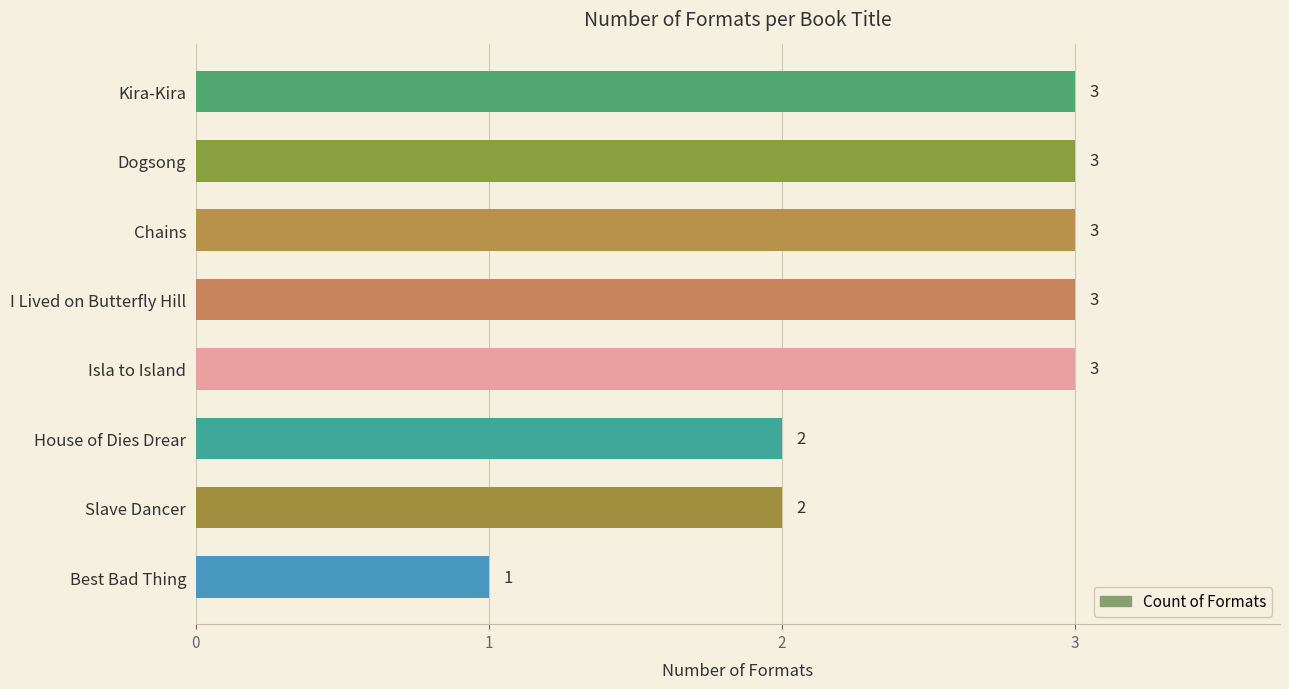

What is the change in value from Best Bad Thing to Chains?

+2